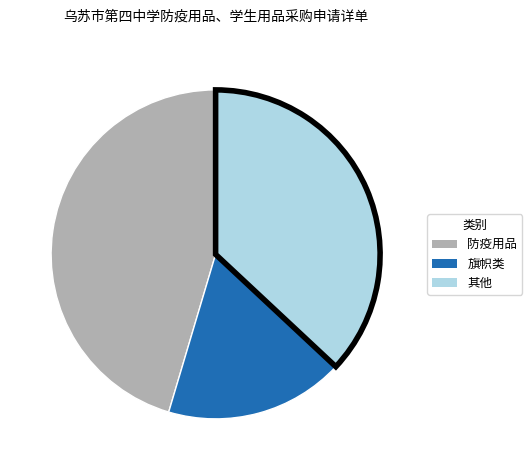

Is there any slice that represents more than half of the pie?

No